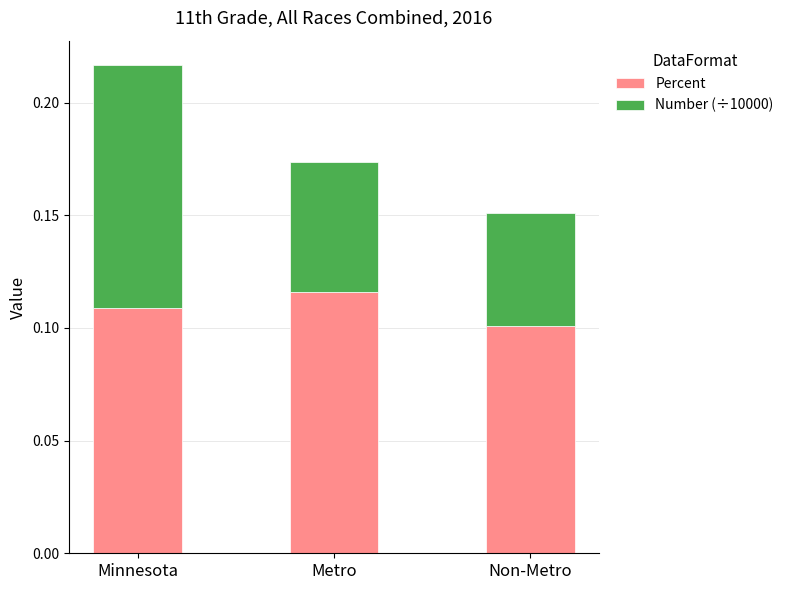

How many series are shown in this chart?

2